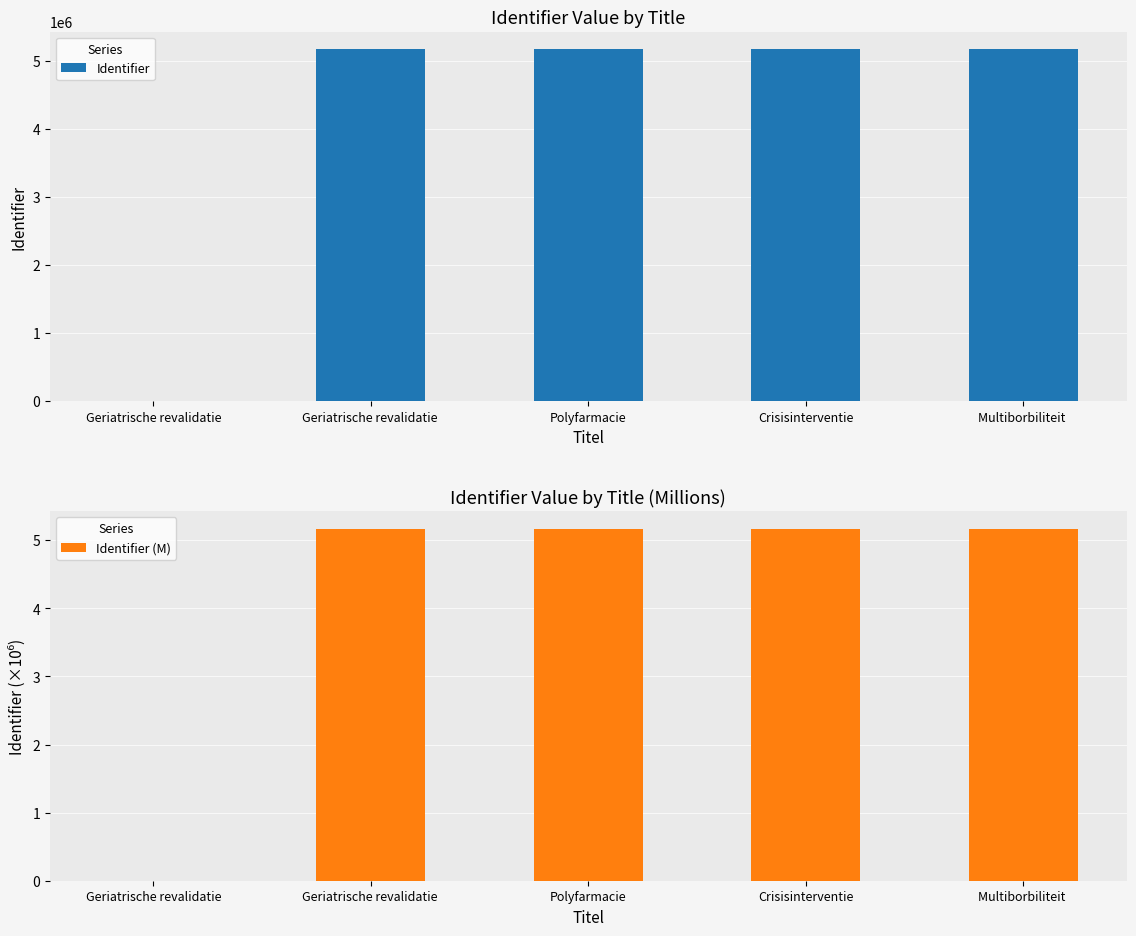

At which category does the chart reach its minimum across all series?

Geriatrische revalidatie